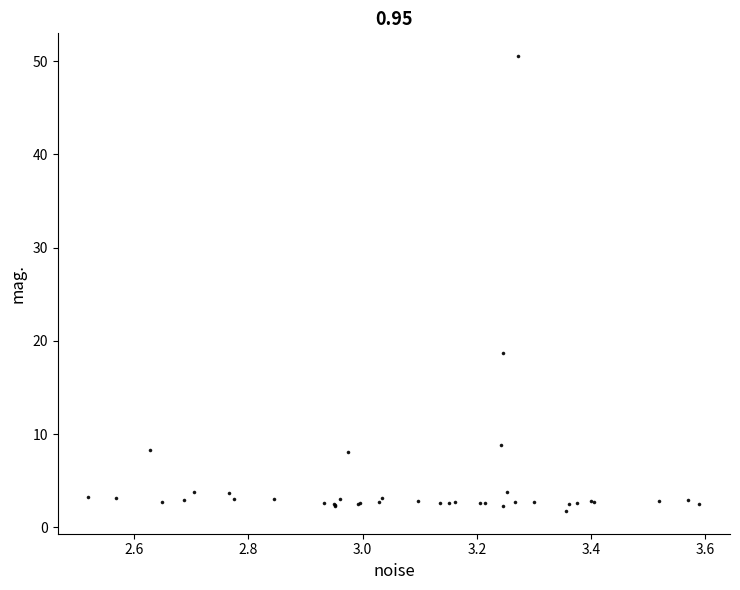

What Y value in the scatter plot is closest to 26?

18.7